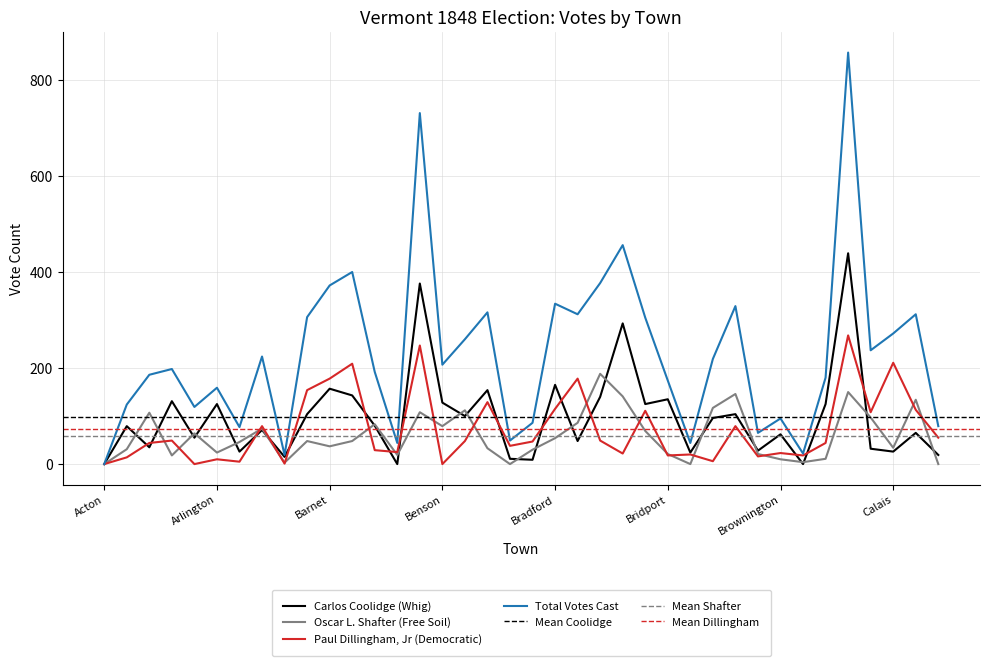

True or false: total and paul intersect in this chart.

False